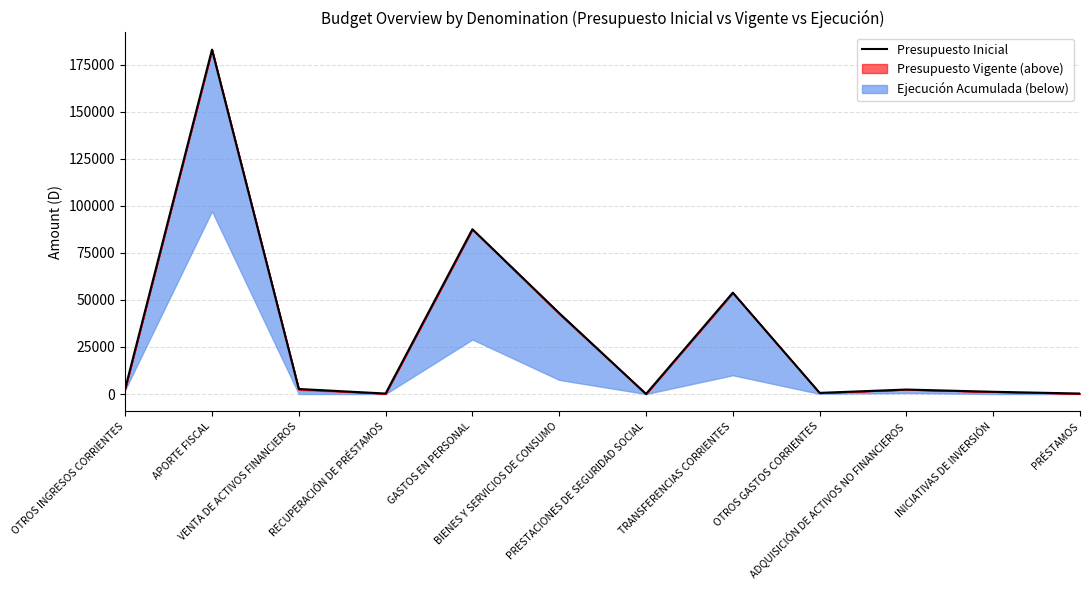

At which category does the chart reach its peak across all series?

APORTE FISCAL